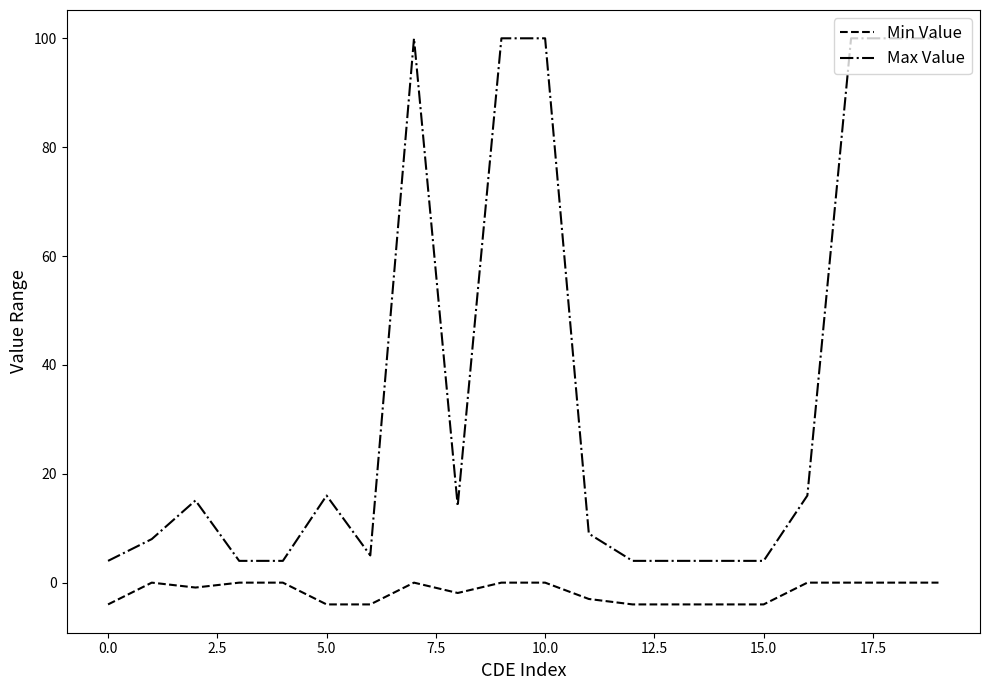

What is the minimum value shown in the chart?

-4.0